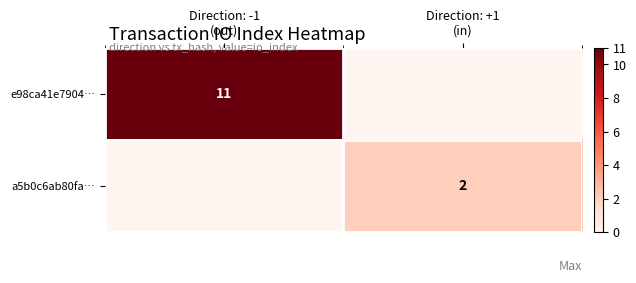

What is the average value of the a5b0c6ab80fa… series?

1